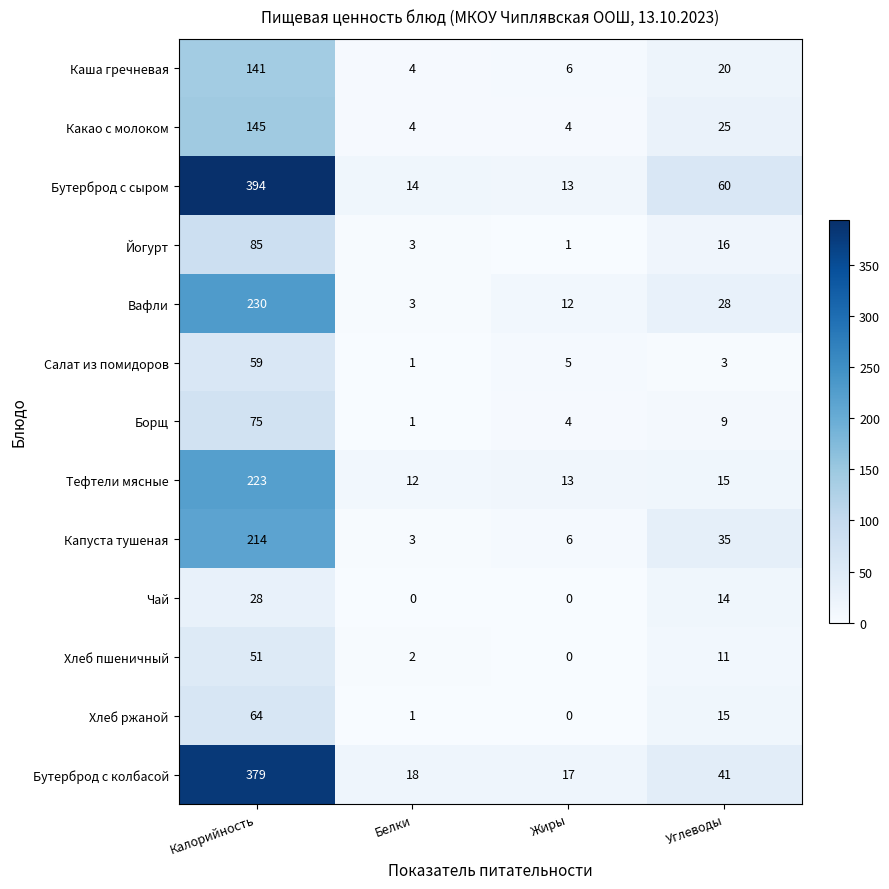

The Салат из помидоров series shows 93 at Калорийность. True or false?

False